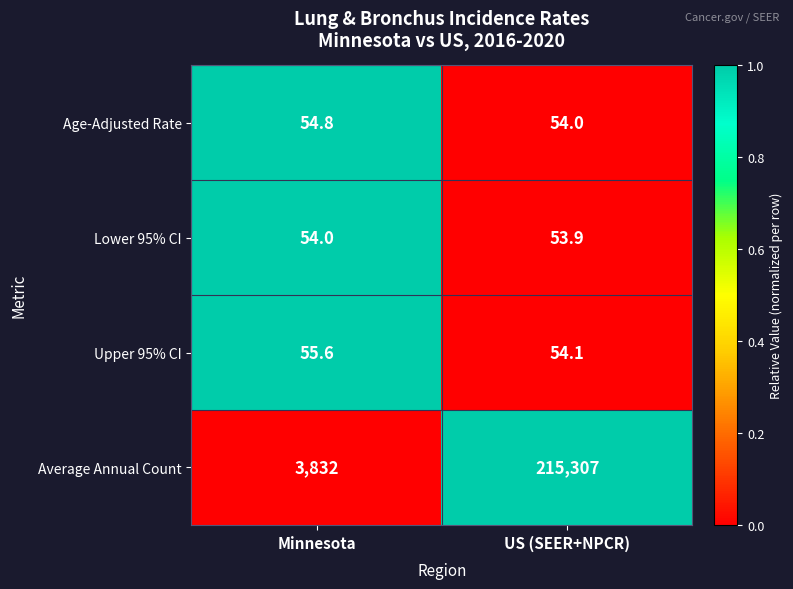

Rank the series at US (SEER+NPCR) from lowest to highest value.

Lower 95% CI, Age-Adjusted Rate, Upper 95% CI, Average Annual Count